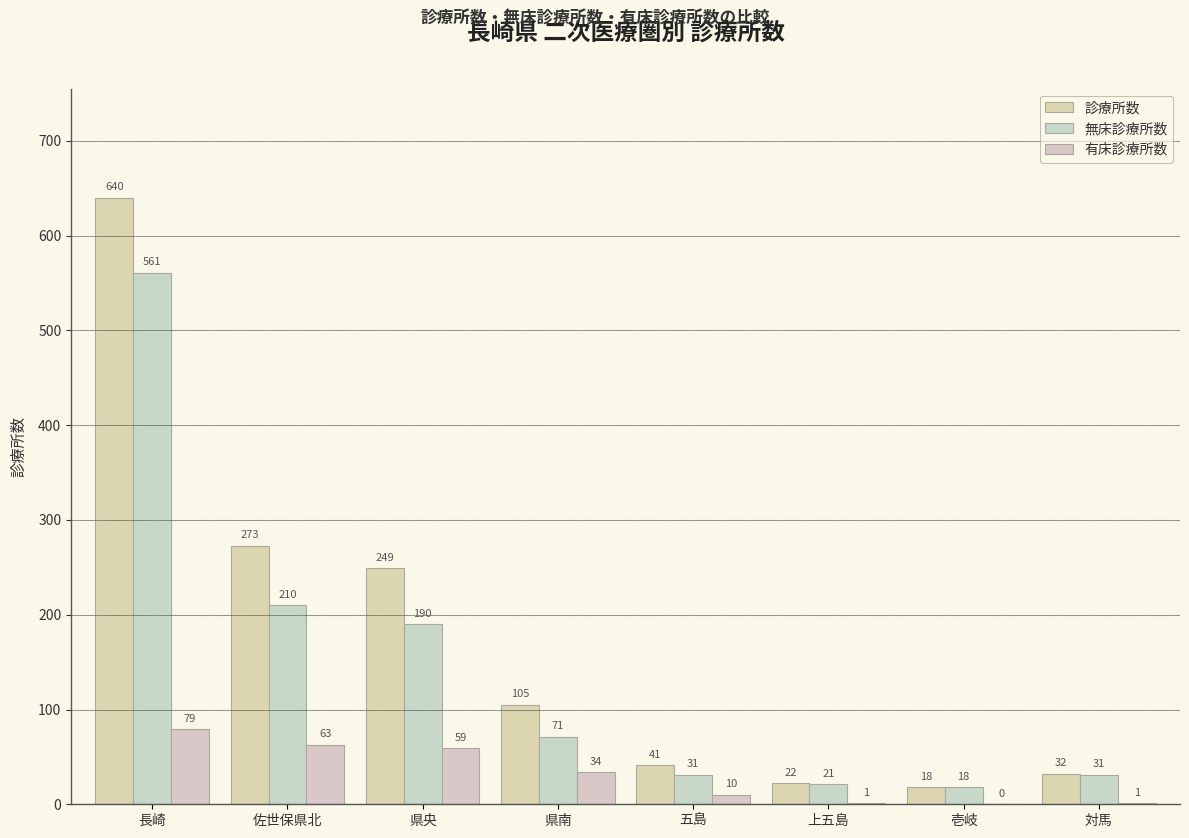

How many distinct data groups are displayed?

3